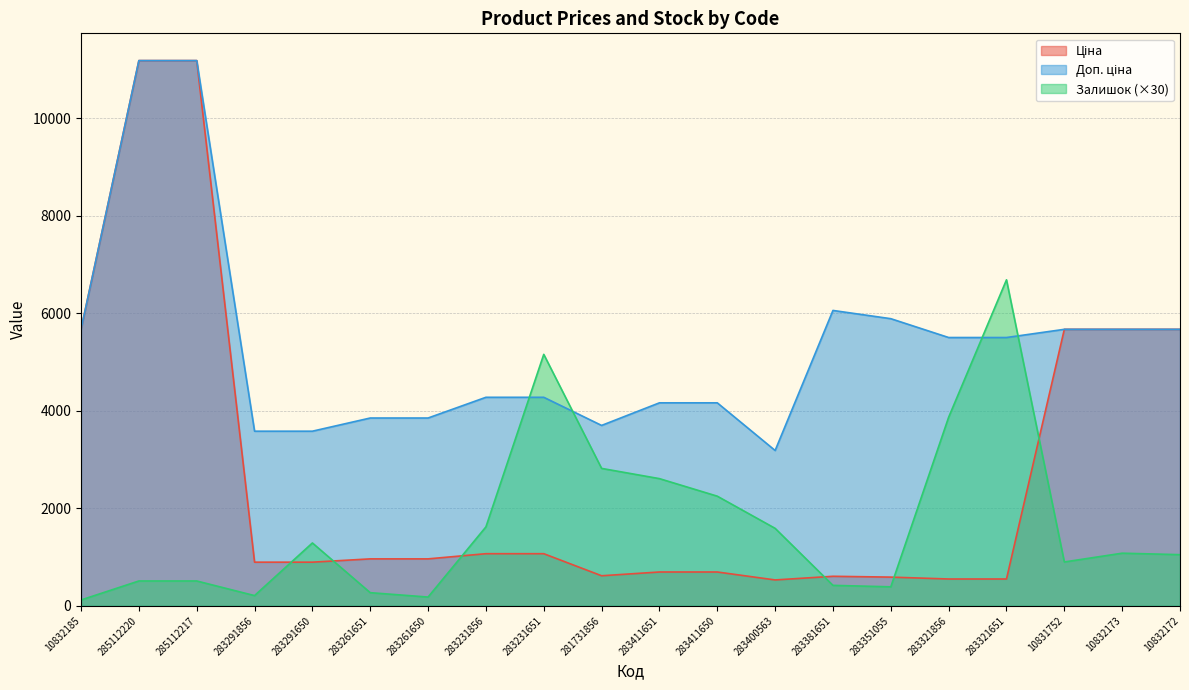

Where does the Залишок series first go above 1080?

283291650